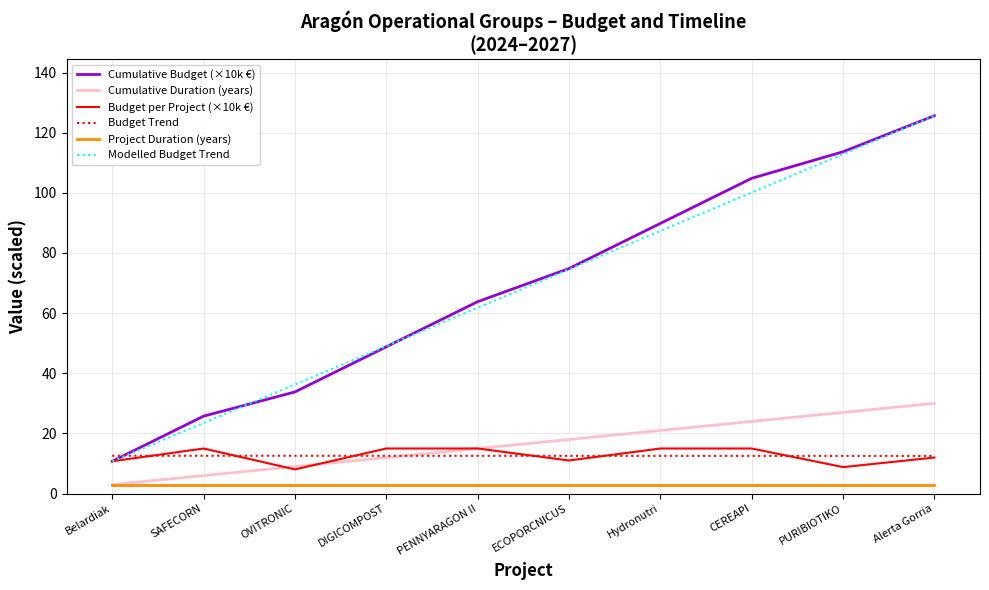

At which category is the sum across all series the highest?

Alerta Gorria